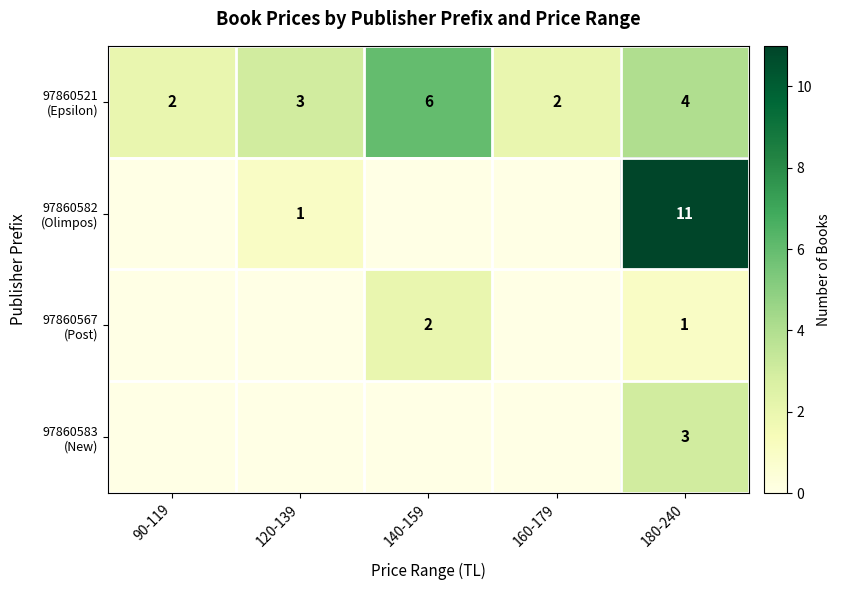

Which series changed the most between 120-139 and 140-159?

97860521 (Epsilon)